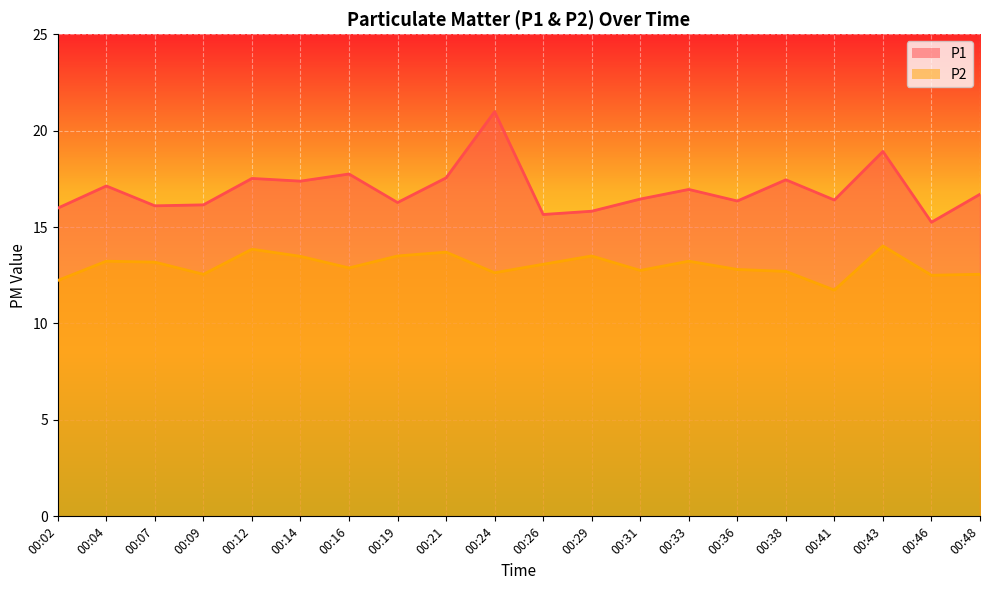

Which series has the largest range (max minus min)?

P1